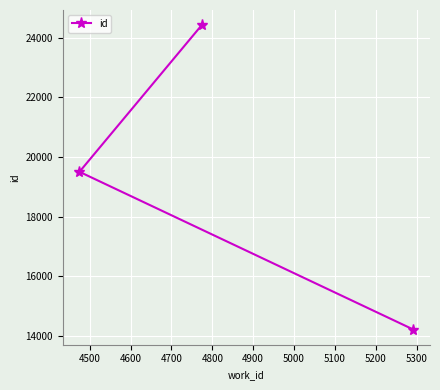

How many lines are shown in the chart?

1